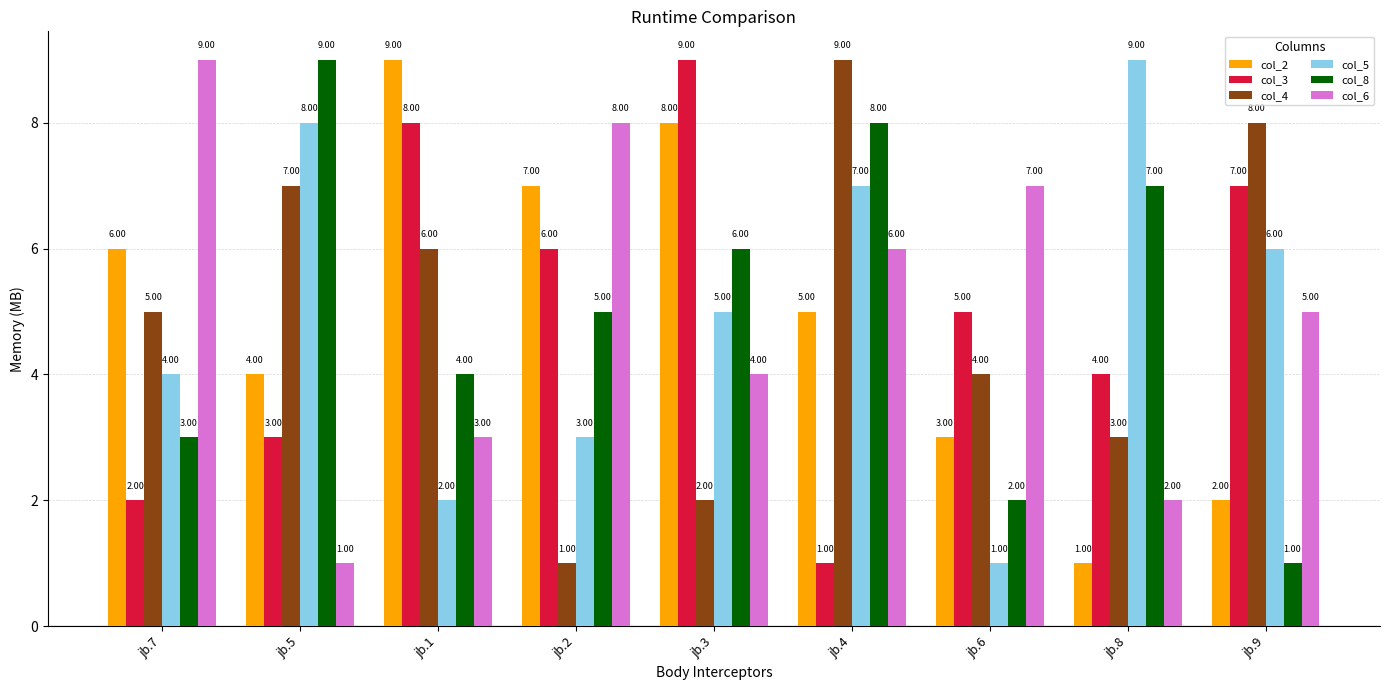

What is the total value across all series at jb.6?

22